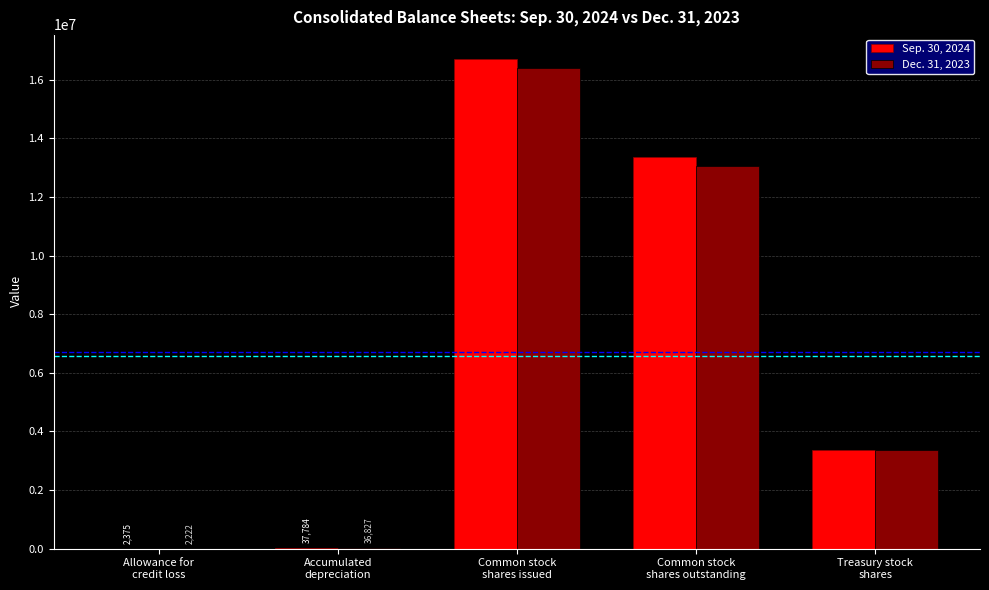

How many groups of bars are there?

5